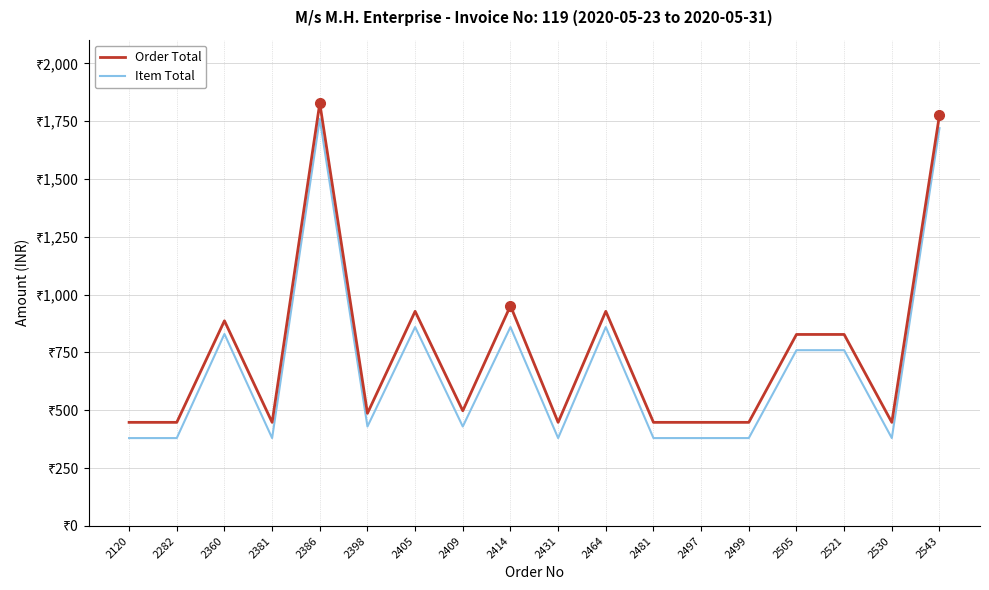

Does the chart have visible grid lines?

Yes